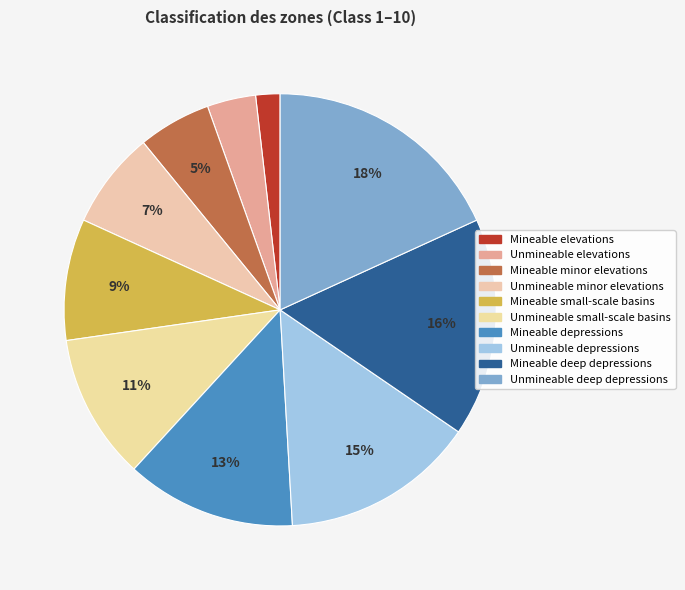

How many slices are in this pie chart?

10